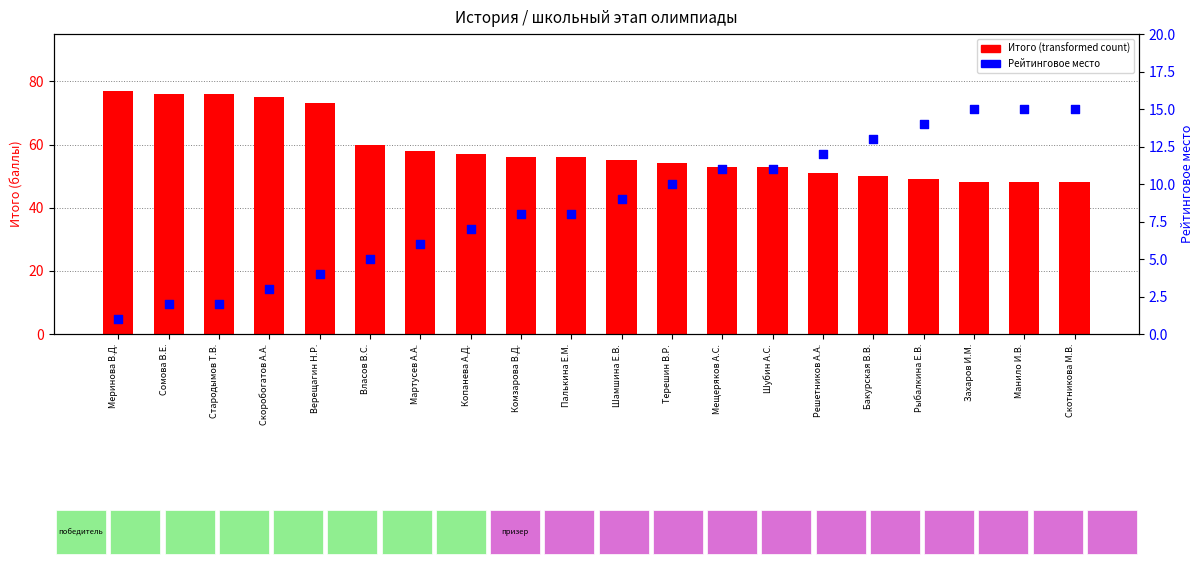

At how many categories does at least one series exceed 56?

8